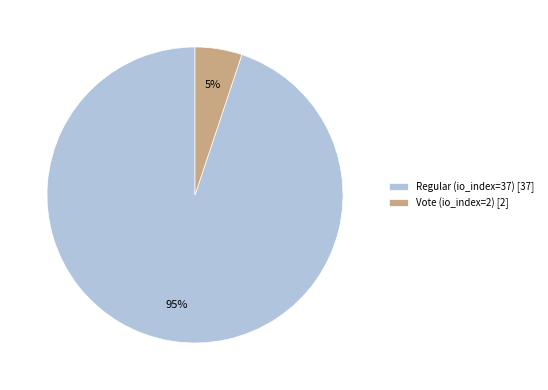

How many segments does this pie chart have?

2